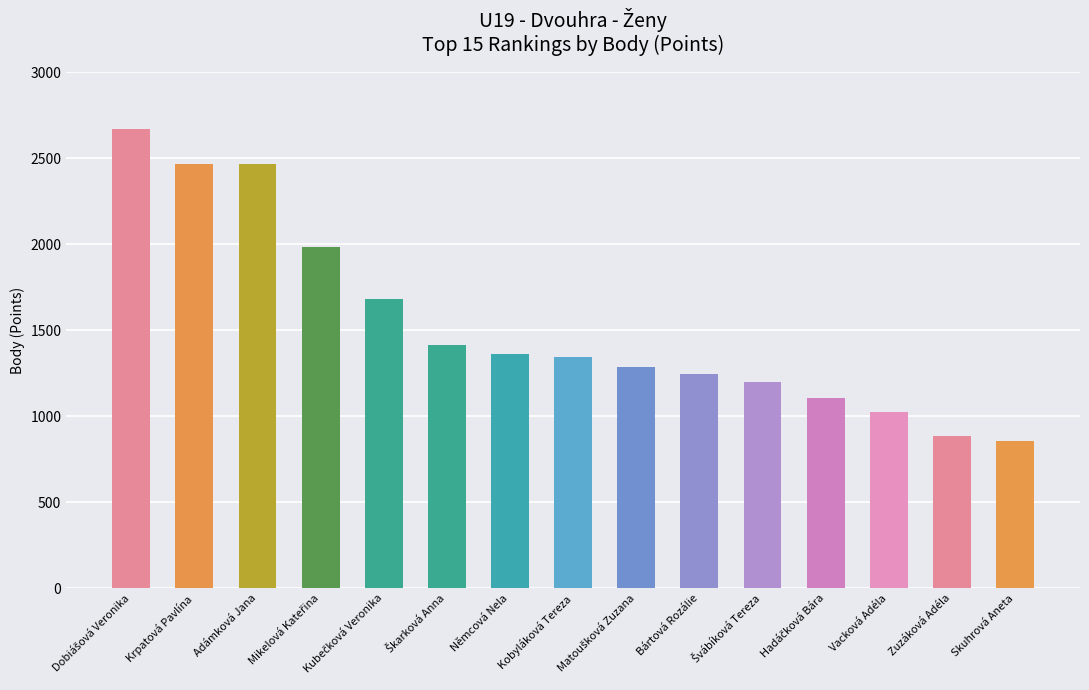

What is the difference between the second highest and minimum values?

1613